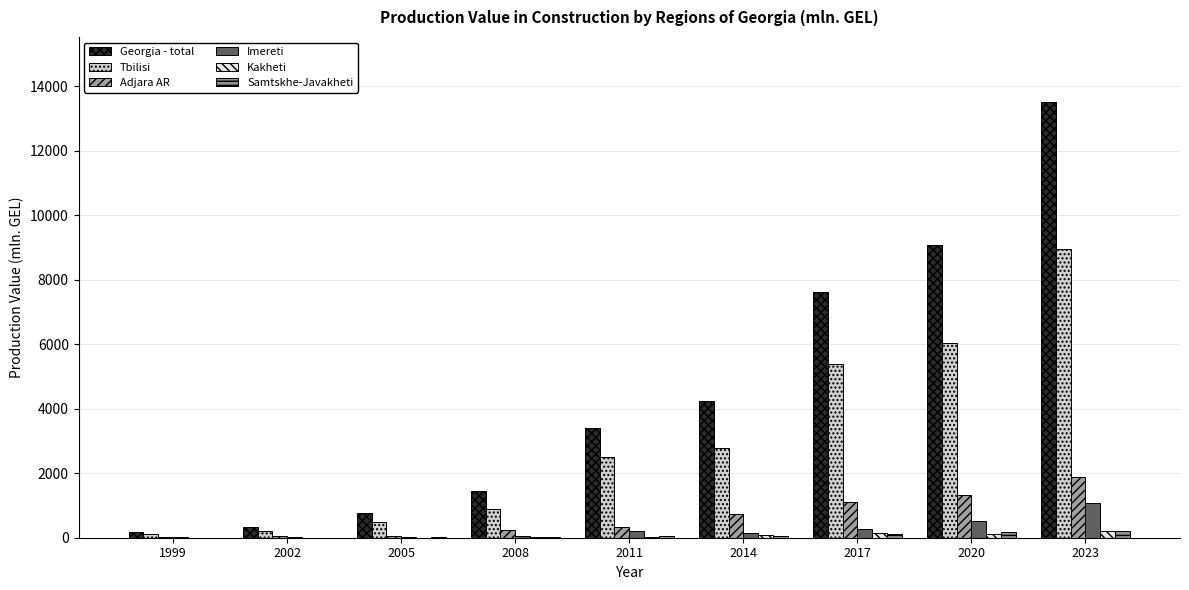

What is the spread (max minus min) of values at 2002?

326.4